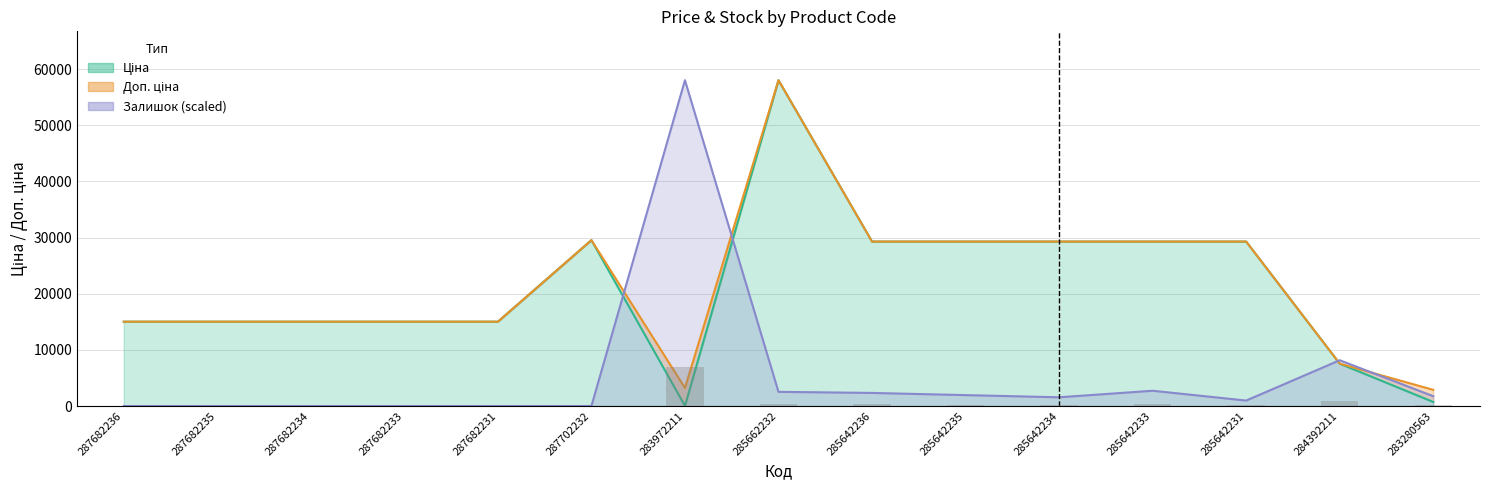

What position from the left is 287682231?

5